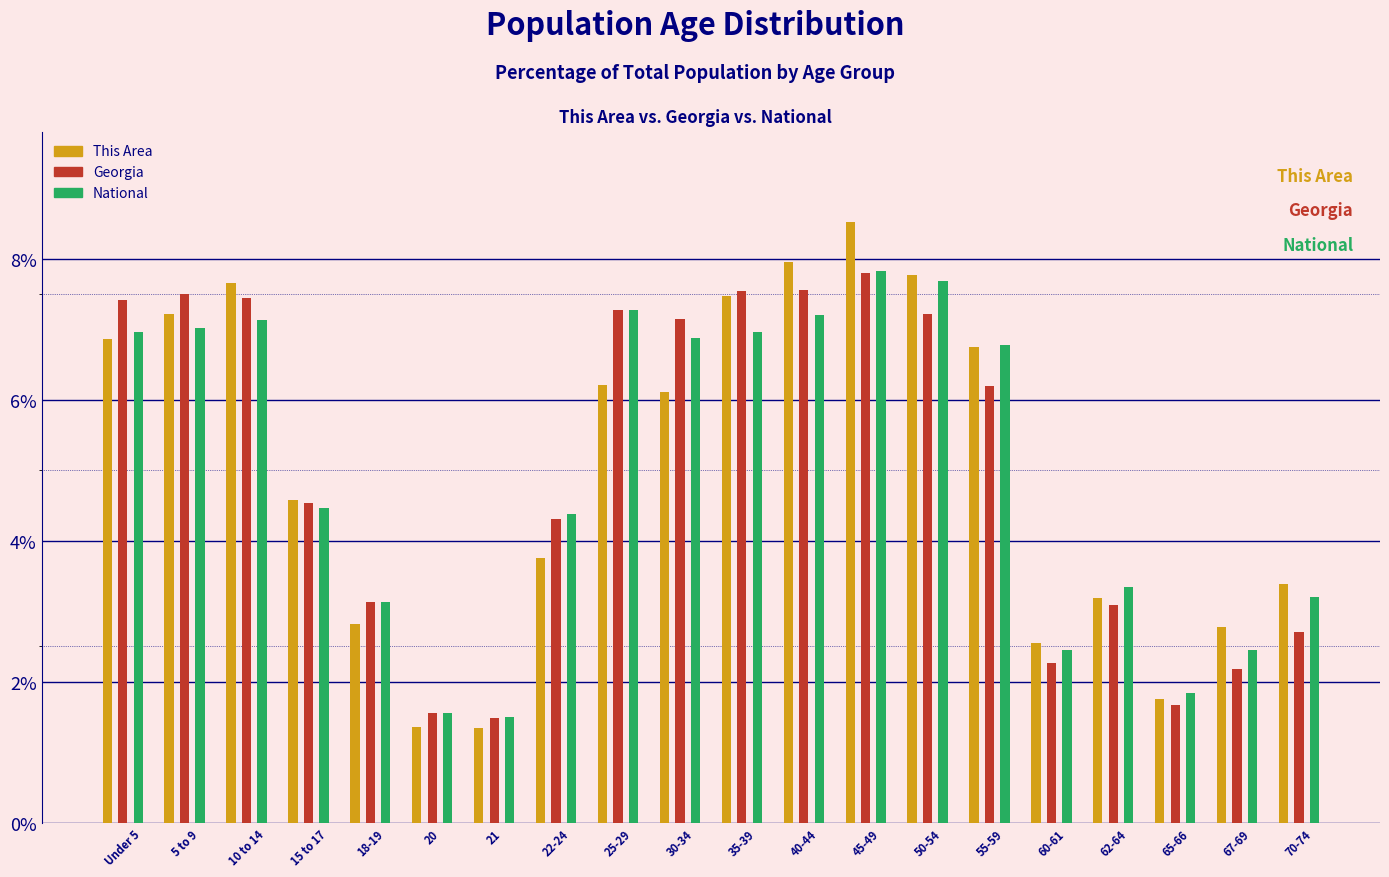

At which category is the sum across all series the highest?

45-49